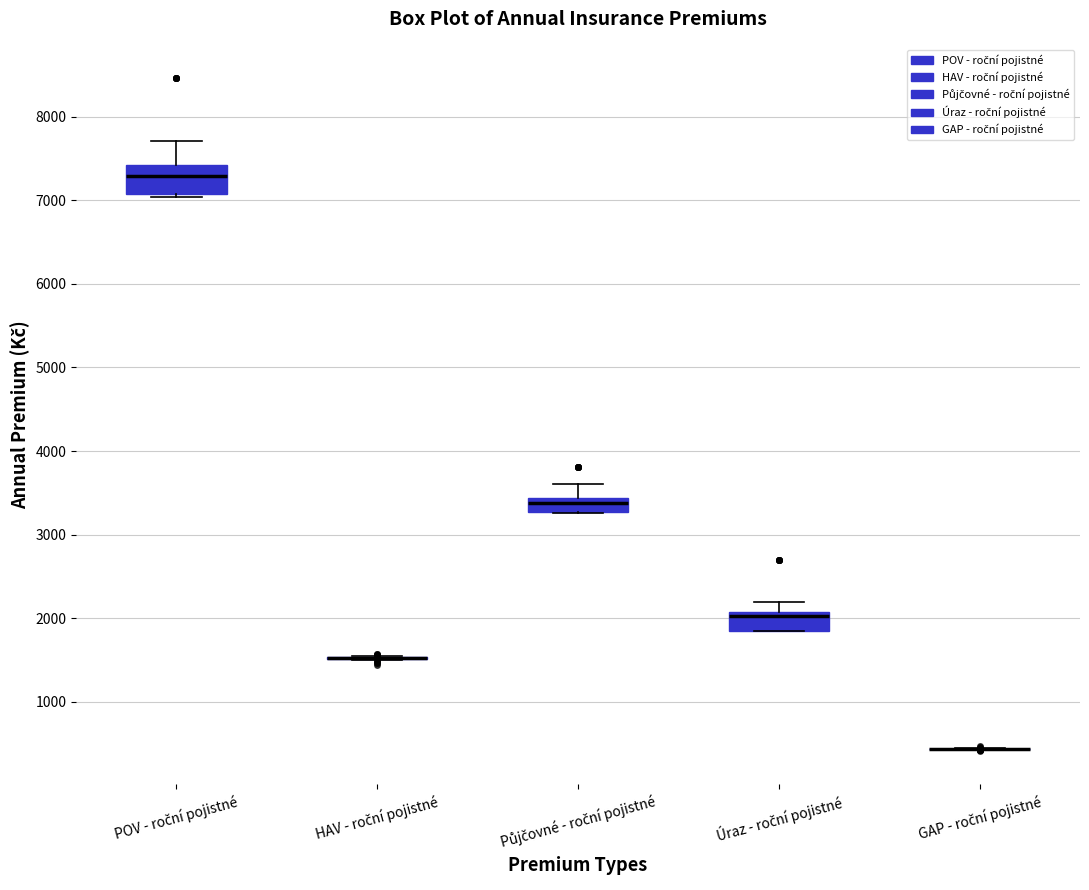

Comparing the boxes themselves (not the whiskers), which one is the tallest?

POV - roční pojistné